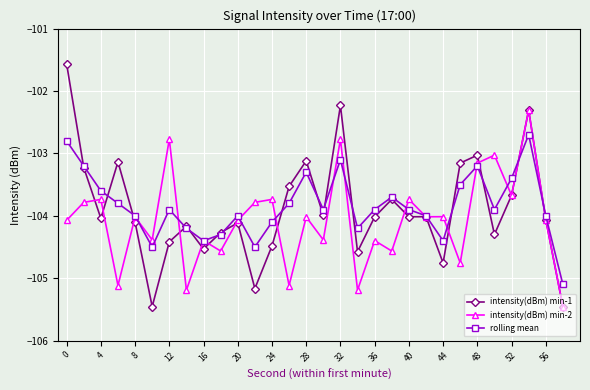

How many lines are shown in the chart?

3